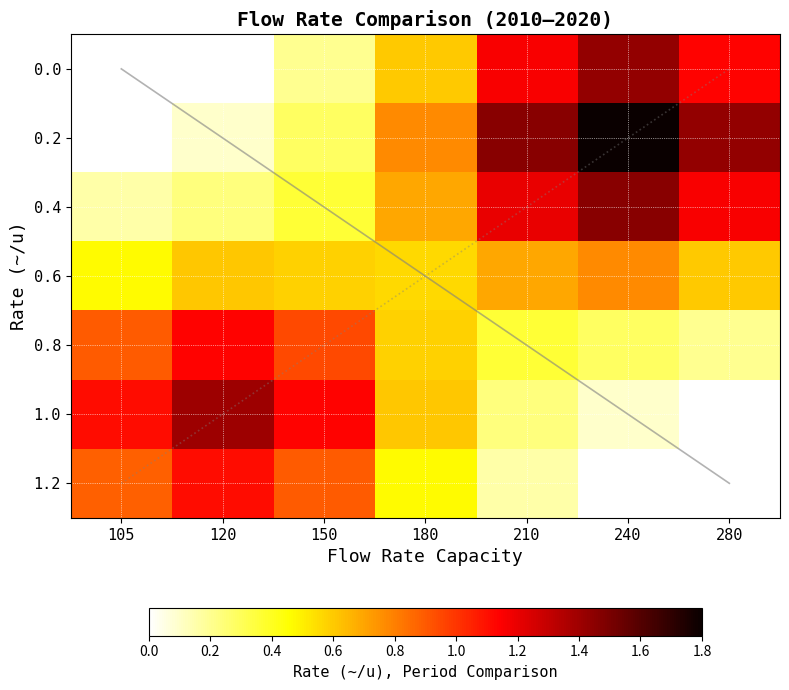

The value of 0.4 at 240 is 0.5. True or false?

False